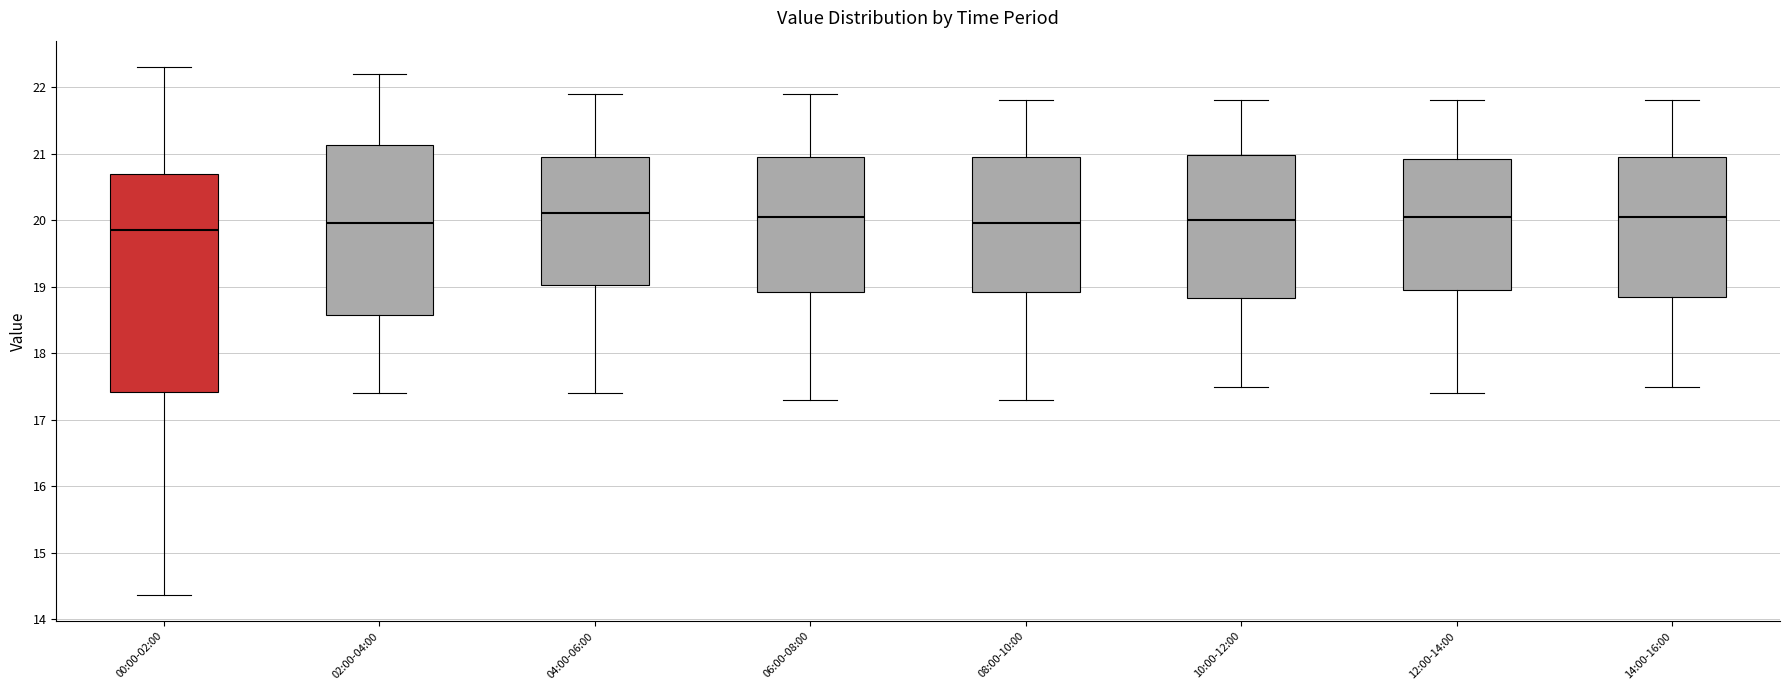

Comparing the boxes themselves (not the whiskers), which one is the tallest?

00:00-02:00